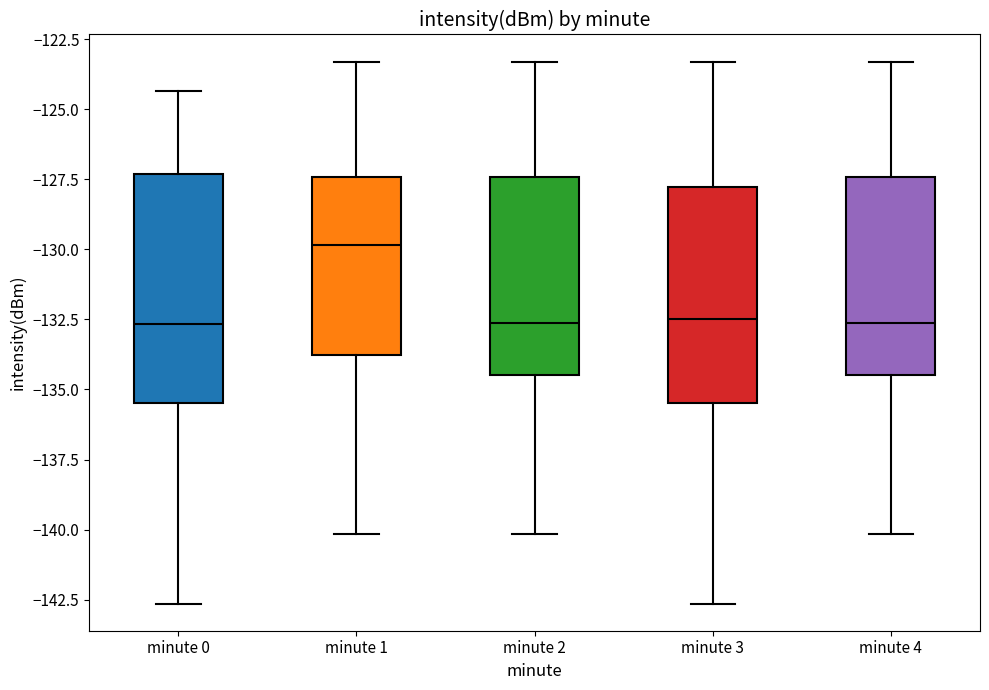

Reading left to right, transcribe this box plot: for each box, give where its median line is, the range the box spans, and where its two whiskers end, as read against the y-axis. The values are not printed on the chart, so give them approximately, as read against the axis.

minute 0: median -132.5, box -135.5 to -127.5, whiskers -142.5 to -124.5
minute 1: median -130.0, box -134.0 to -127.5, whiskers -140.0 to -123.5
minute 2: median -132.5, box -134.5 to -127.5, whiskers -140.0 to -123.5
minute 3: median -132.5, box -135.5 to -128.0, whiskers -142.5 to -123.5
minute 4: median -132.5, box -134.5 to -127.5, whiskers -140.0 to -123.5